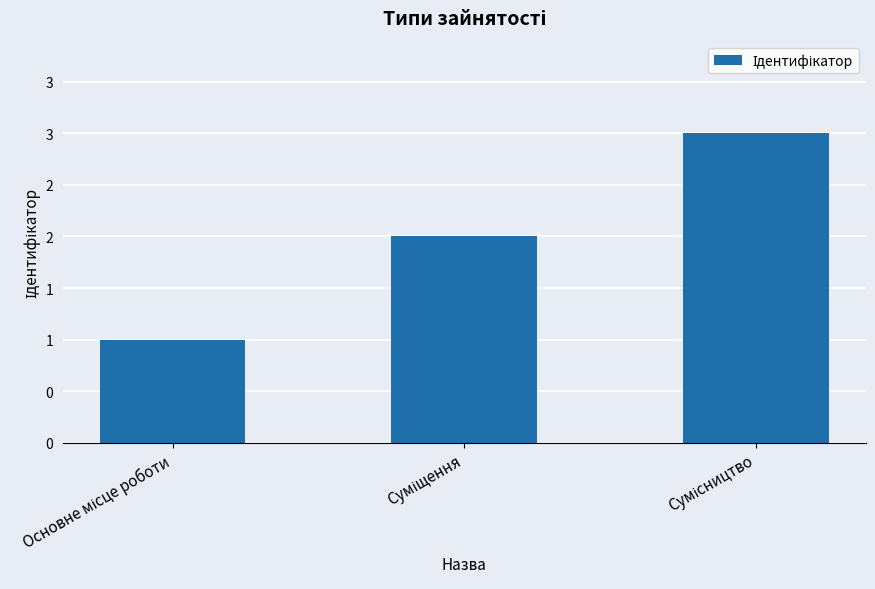

Are the bars horizontal?

No